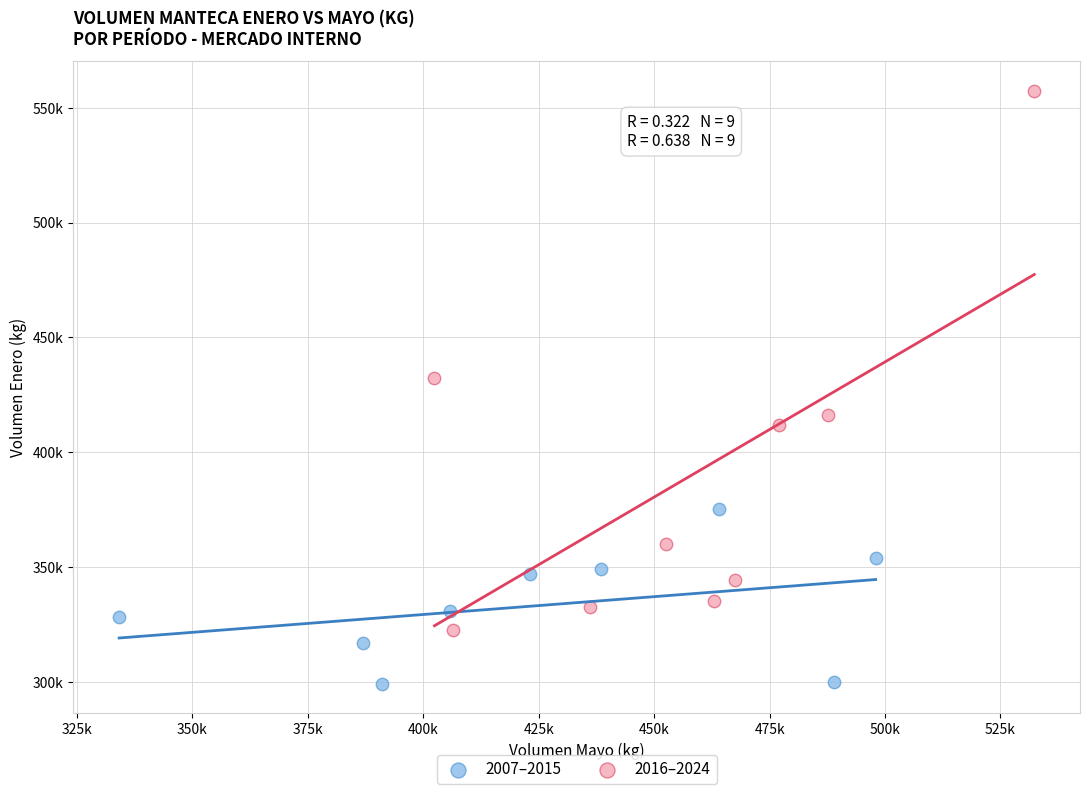

Which series has the largest Y range (max minus min)?

2016–2024